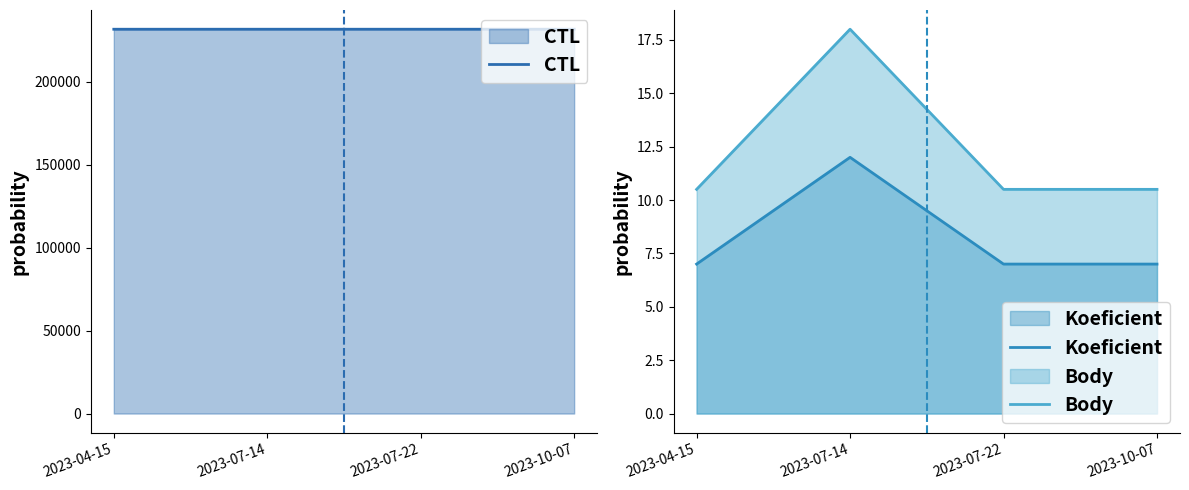

True or false: Body has a value of 17.7 at 2023-04-15.

False